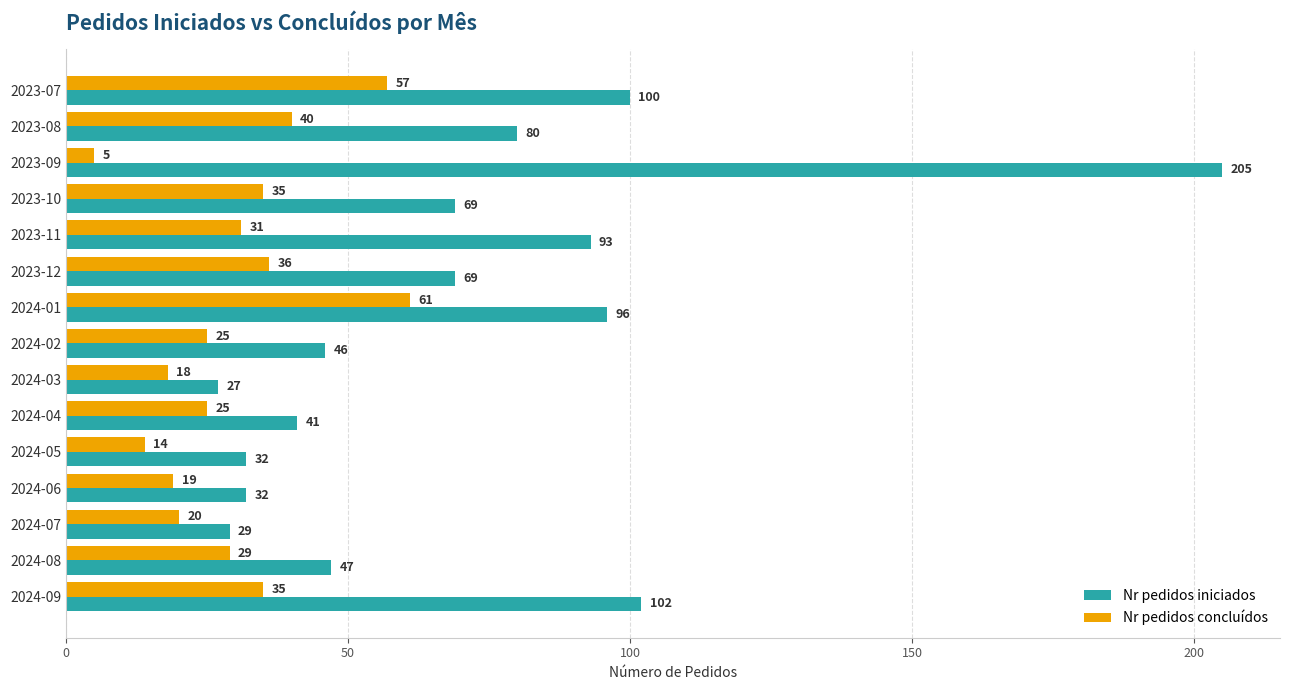

What is the sum of all Nr pedidos concluídos values?

450